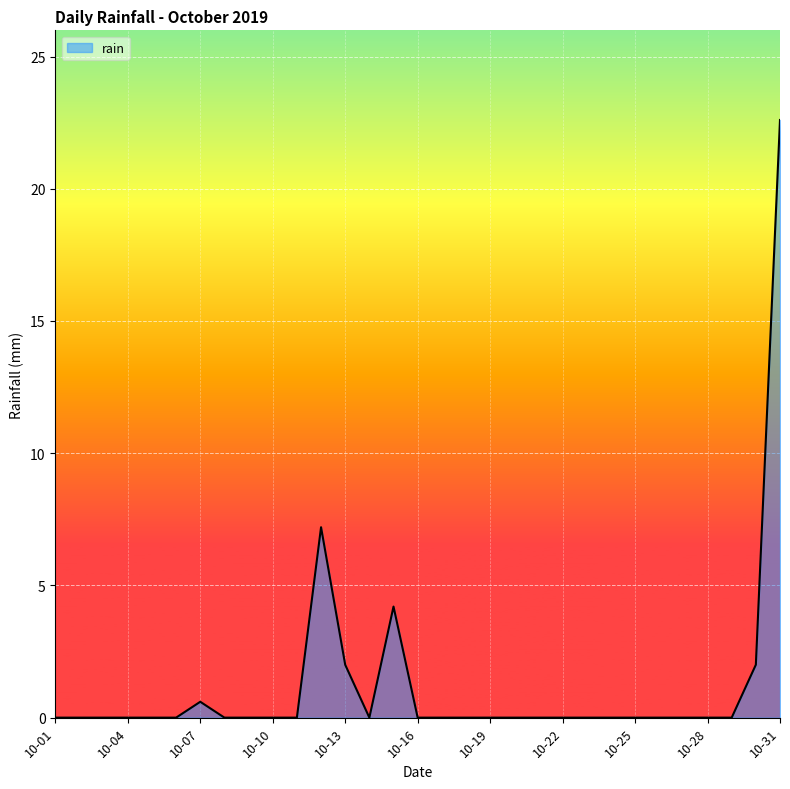

What is the greatest value displayed?

22.6